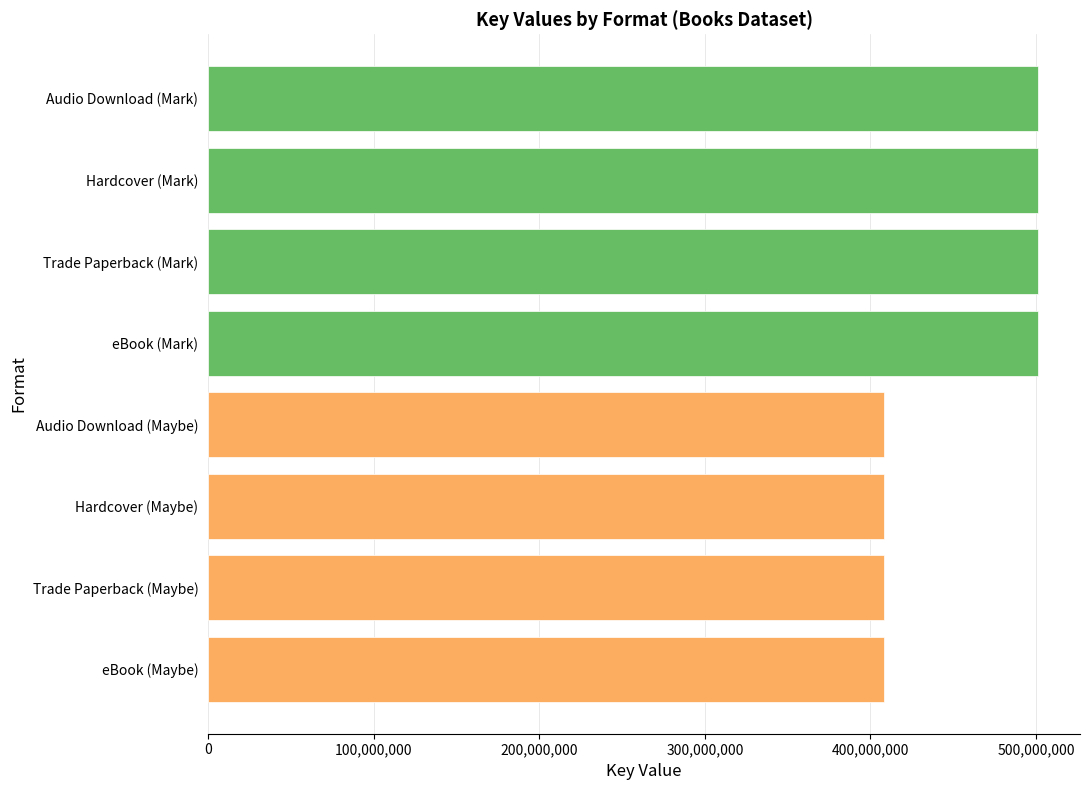

What is the value of the 4th bar from the top?

501479110